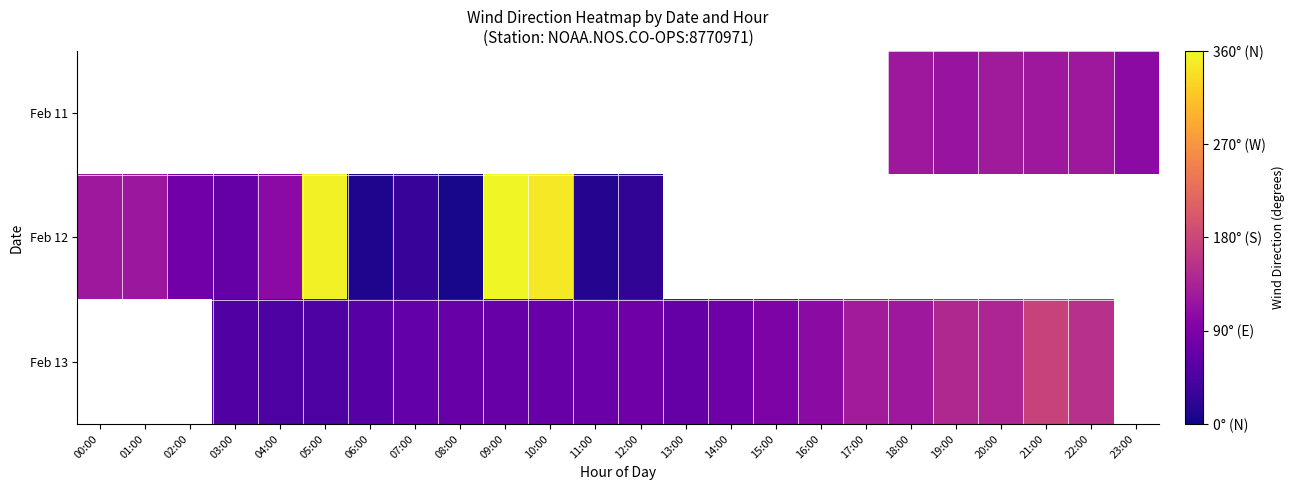

What is the difference between the Feb 12 values at 00:00 and 11:00?

108.0